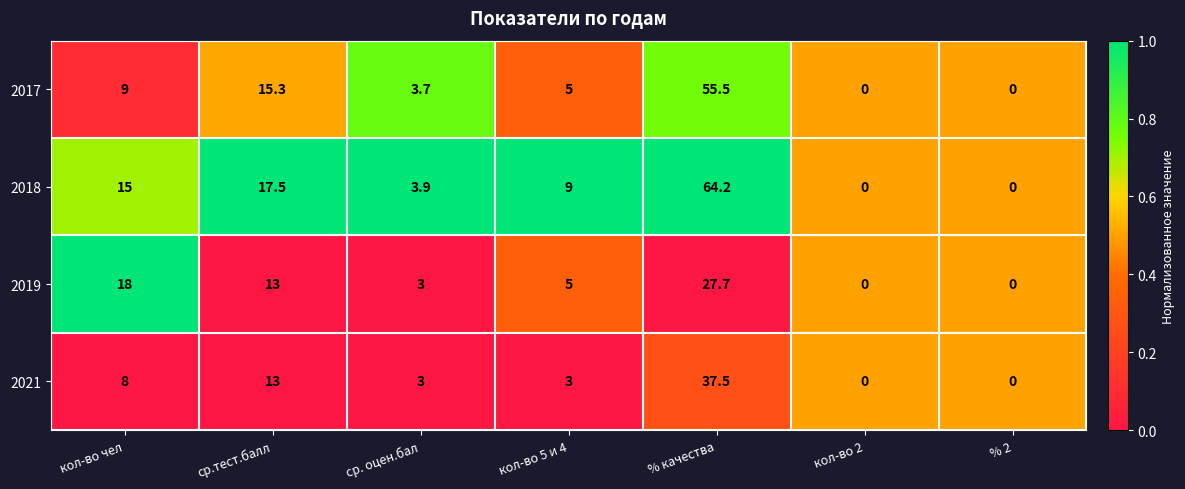

The value of 2018 at % 2 is 0.0. True or false?

True